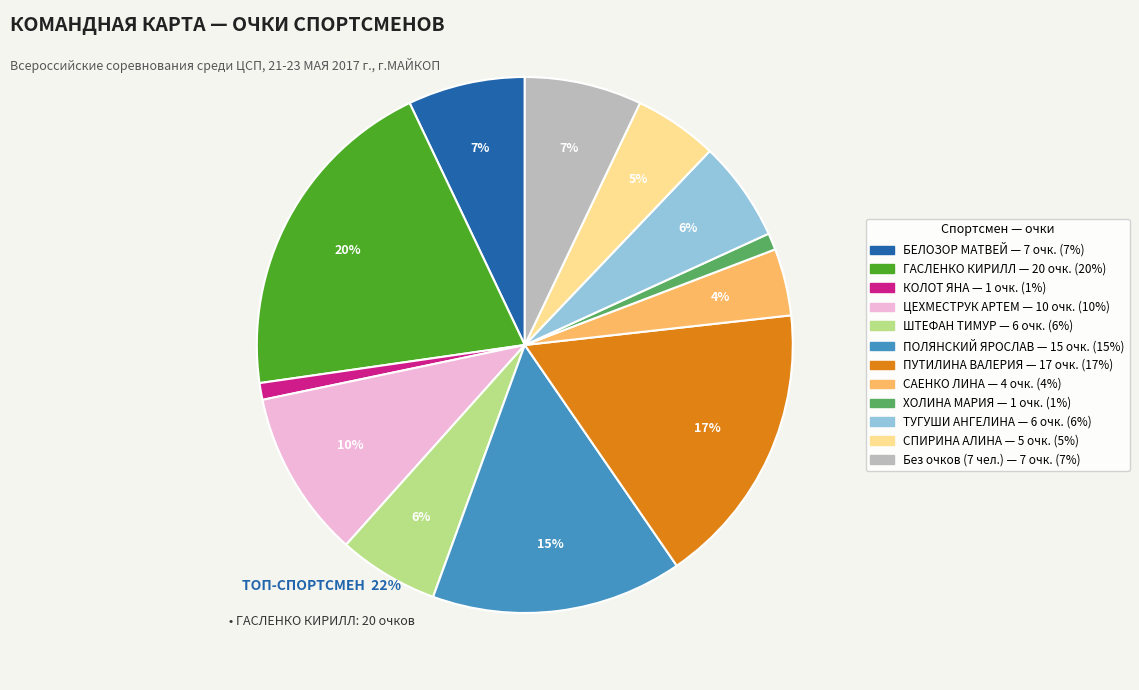

Is there any slice that represents more than half of the pie?

No